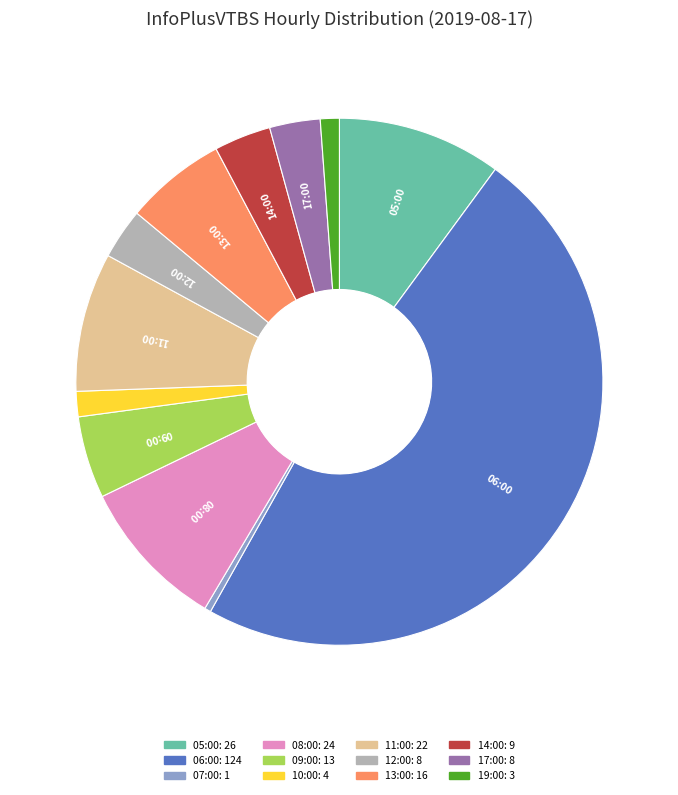

Is there a majority slice in this chart?

No